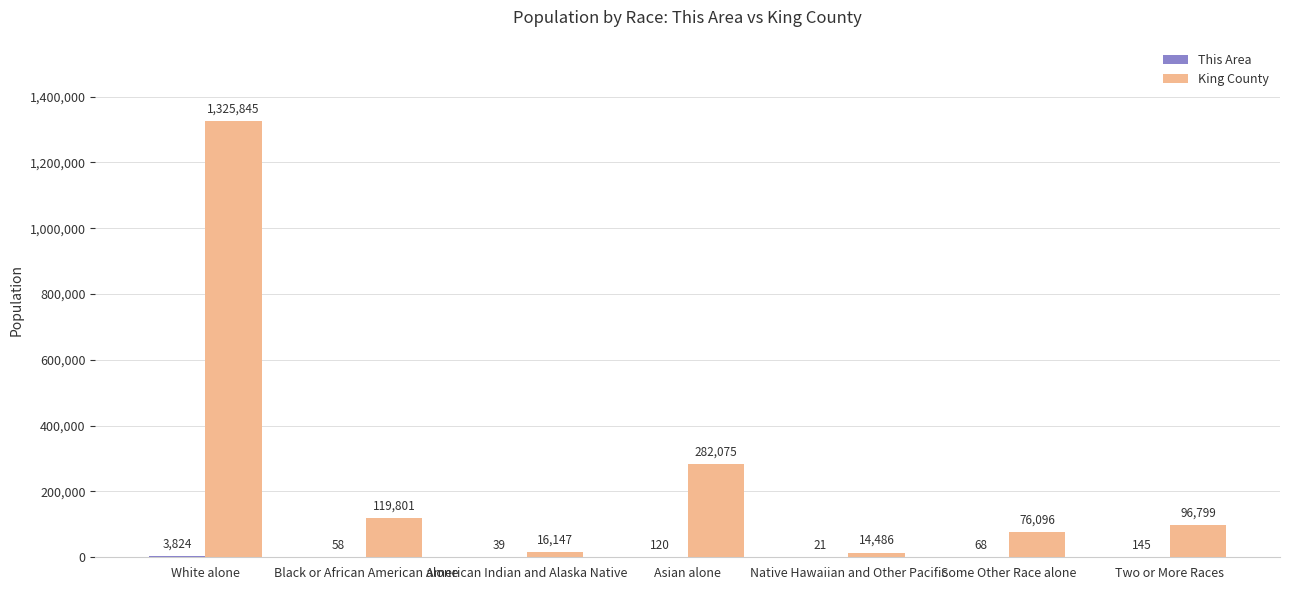

True or false: King County has a value of 199181 at Black or African American alone.

False